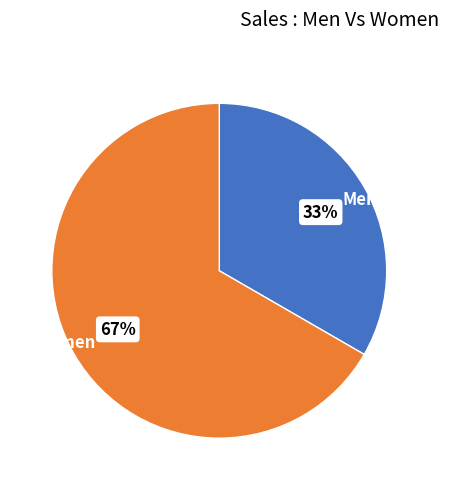

Do Men and Women together represent more than half of the pie?

Yes